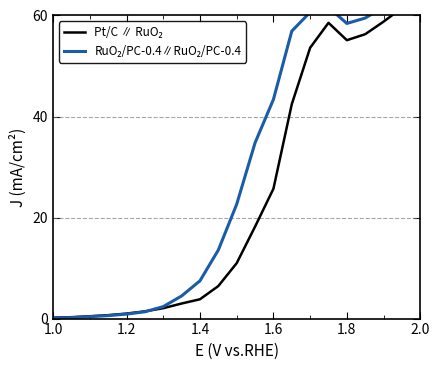

The value of Pt/C ∥ RuO₂ at 19 is 88.5. True or false?

False